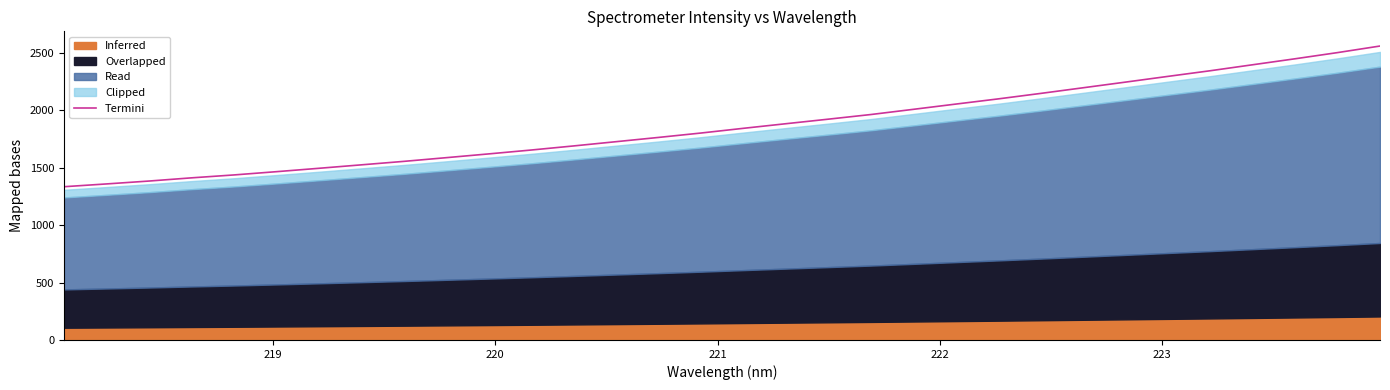

What is the difference between the maximum and minimum values?

1225.0